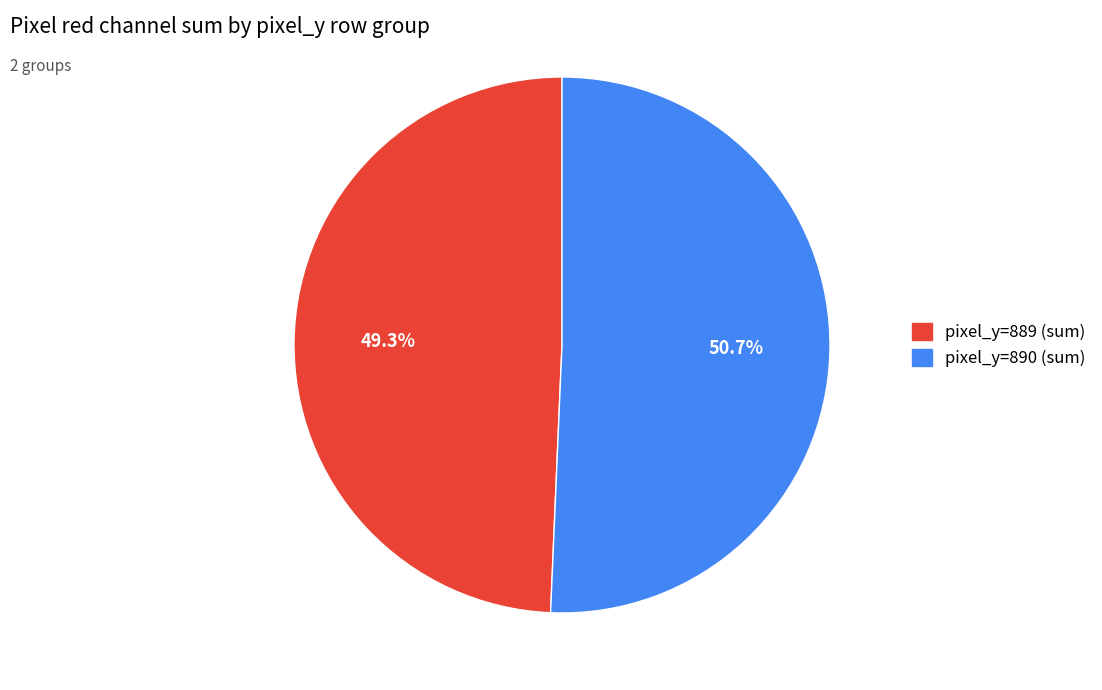

Which category has the smallest portion of the pie?

pixel_y=889 (sum)